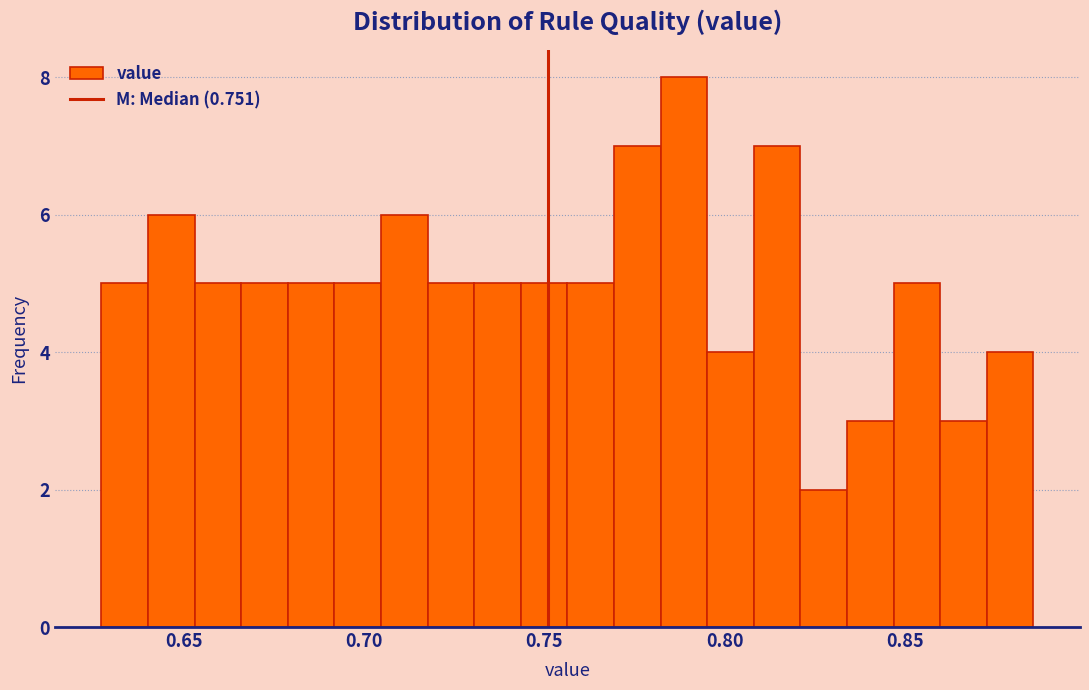

Read against the x-axis, roughly where is the centre of the tallest bar?

0.790